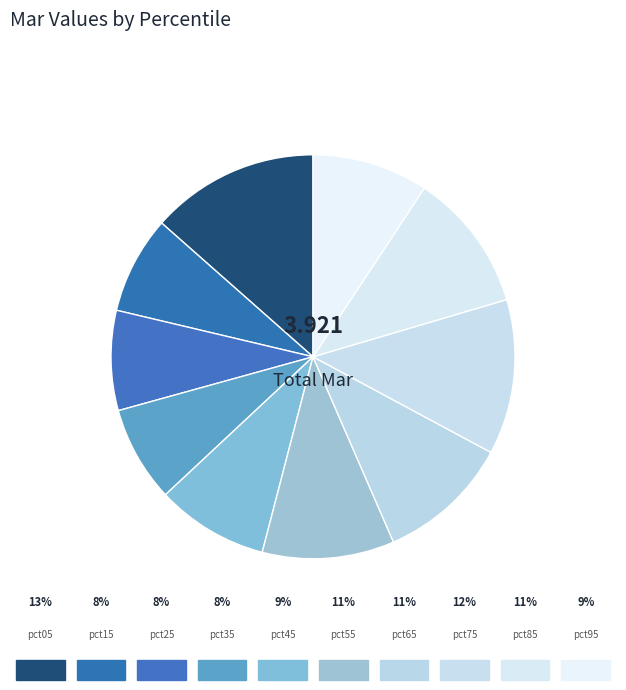

What is the total percentage of pct65 and pct05?

24.1%